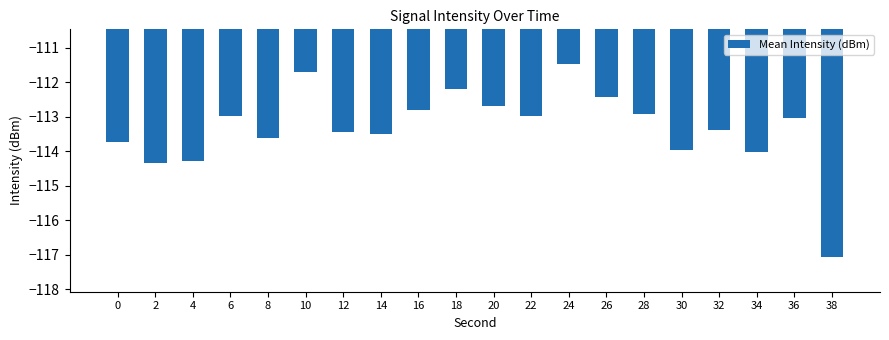

Reading right to left, list all the values displayed in this chart.

38=-117.1	36=-113.0	34=-114.0	32=-113.4	30=-114.0	28=-112.9	26=-112.4	24=-111.5	22=-113.0	20=-112.7	18=-112.2	16=-112.8	14=-113.5	12=-113.4	10=-111.7	8=-113.6	6=-113.0	4=-114.3	2=-114.3	0=-113.7